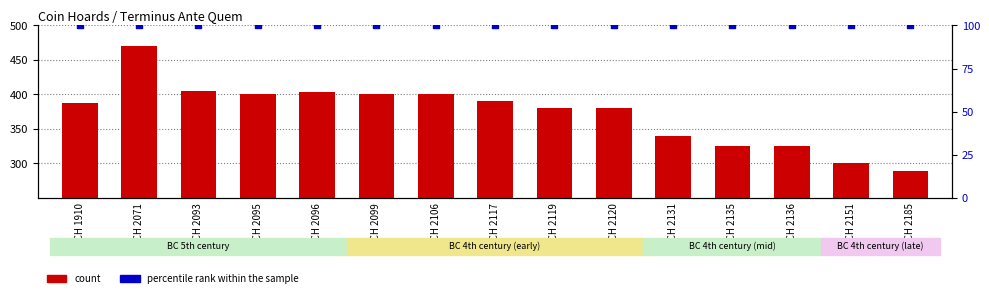

At how many categories does at least one series exceed 469?

1